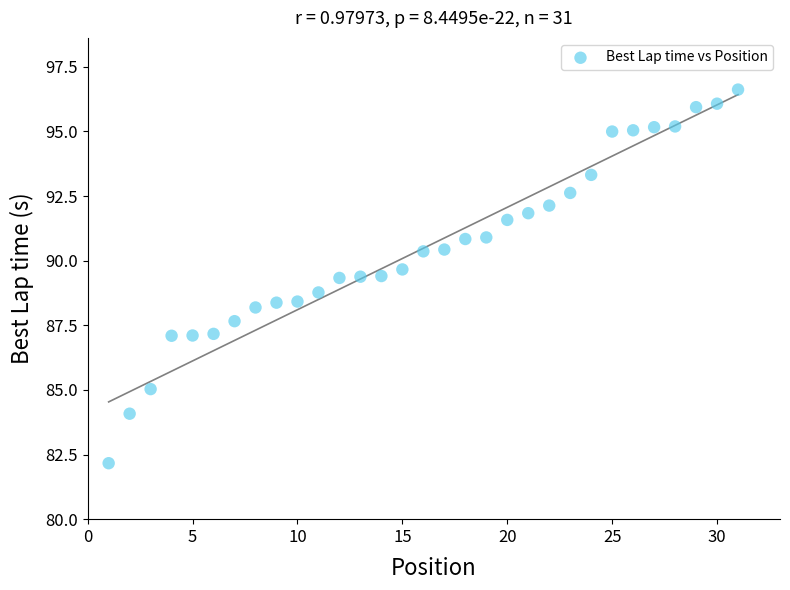

What is the range of Y values (max minus min)?

14.5